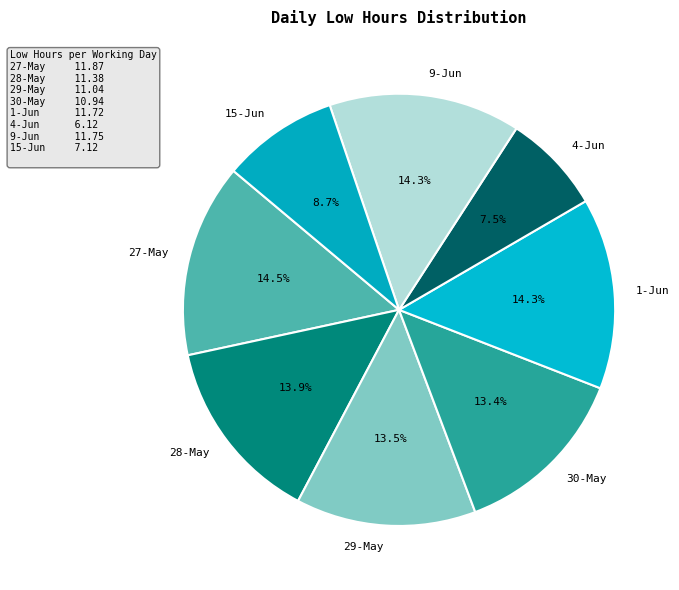

How many segments does this pie chart have?

8